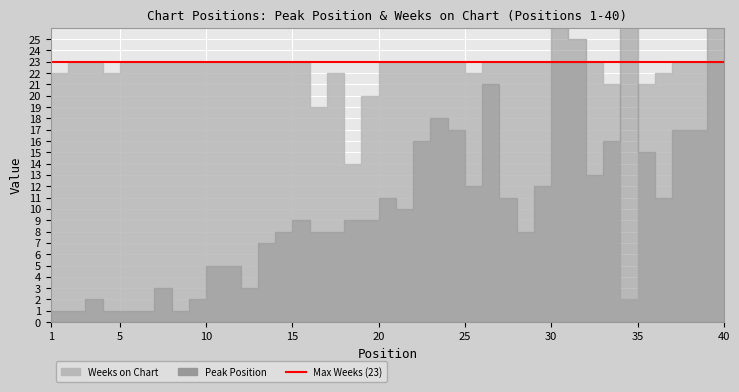

Reading left to right, extract all data points from this chart.

Peak Position: 1	1	2	1	1	1	3	1	2	5	5	3	7	8	9	8	8	9	9	11	10	16	18	17	12	21	11	8	12	29	25	13	16	32	15	11	17	17	26	18
Weeks on Chart: 22	23	23	22	23	23	23	23	23	23	23	23	23	23	23	19	22	14	20	23	23	23	23	23	22	23	23	23	23	23	23	23	21	2	21	22	23	23	23	23